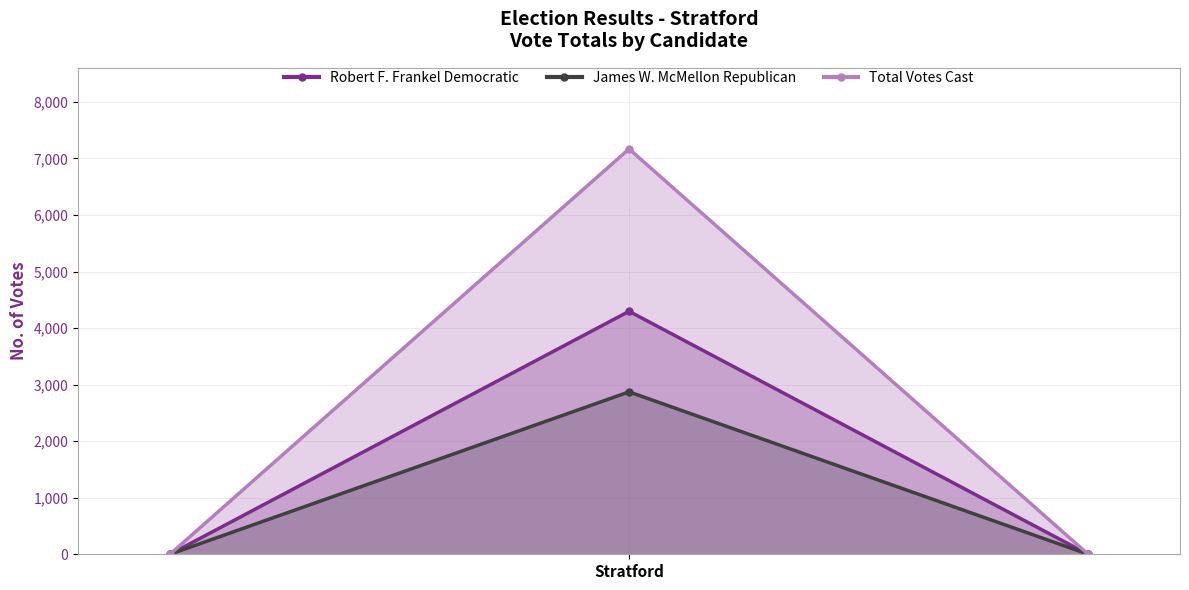

How many values in James W. McMellon Republican are above zero?

1